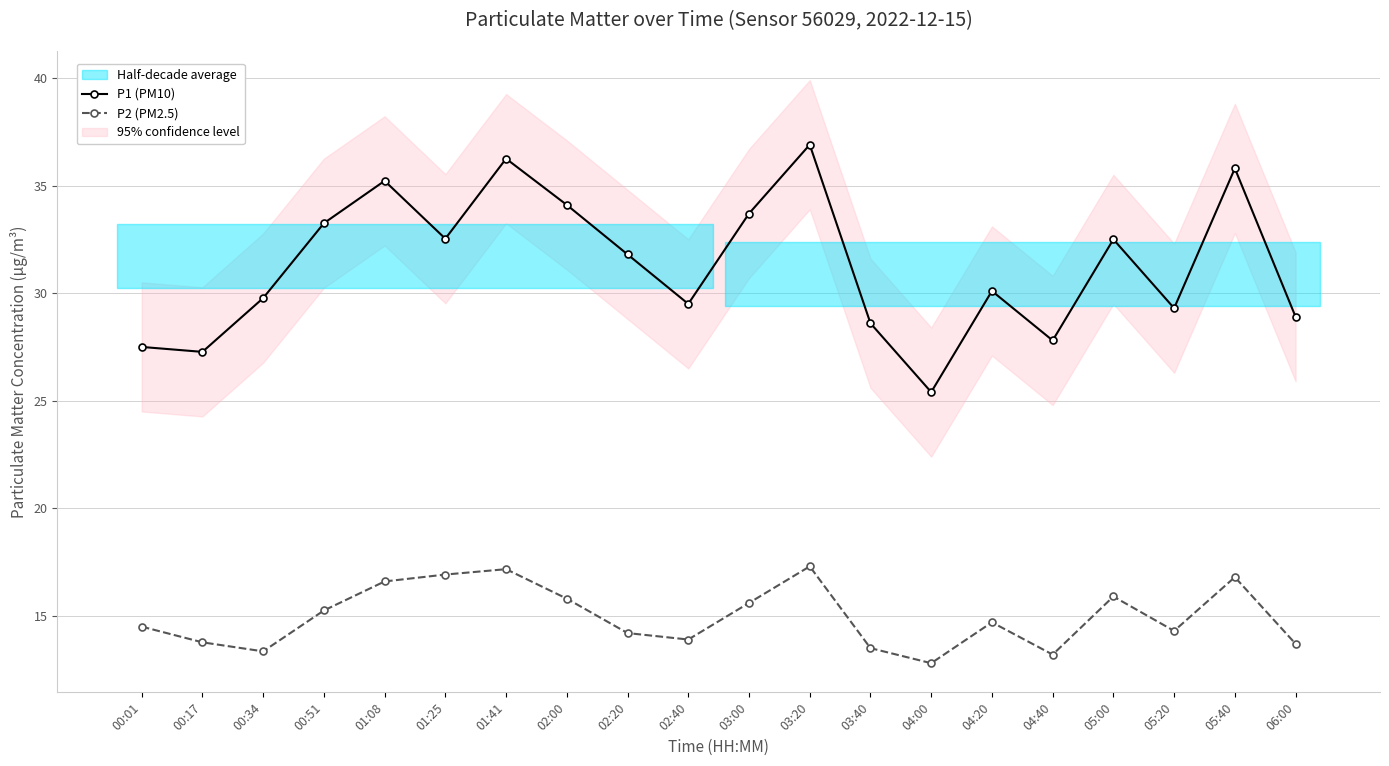

Which series has the largest range (max minus min)?

P1 (PM10)